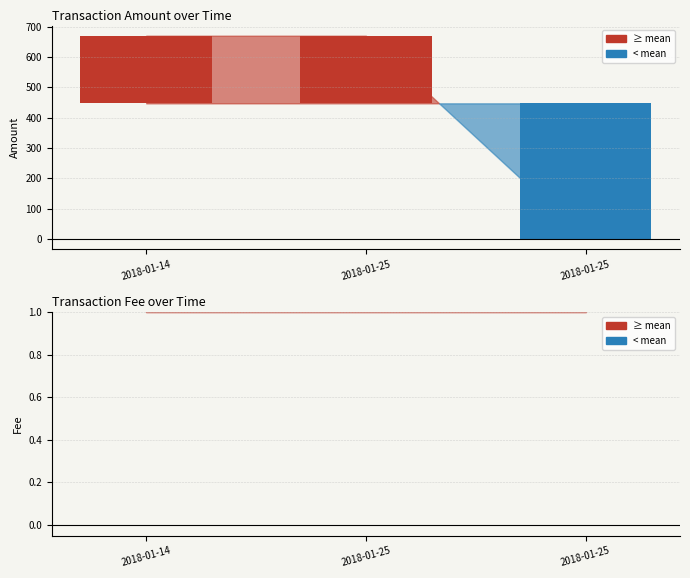

What position from the right is 2018-01-25 14:46:05?

2